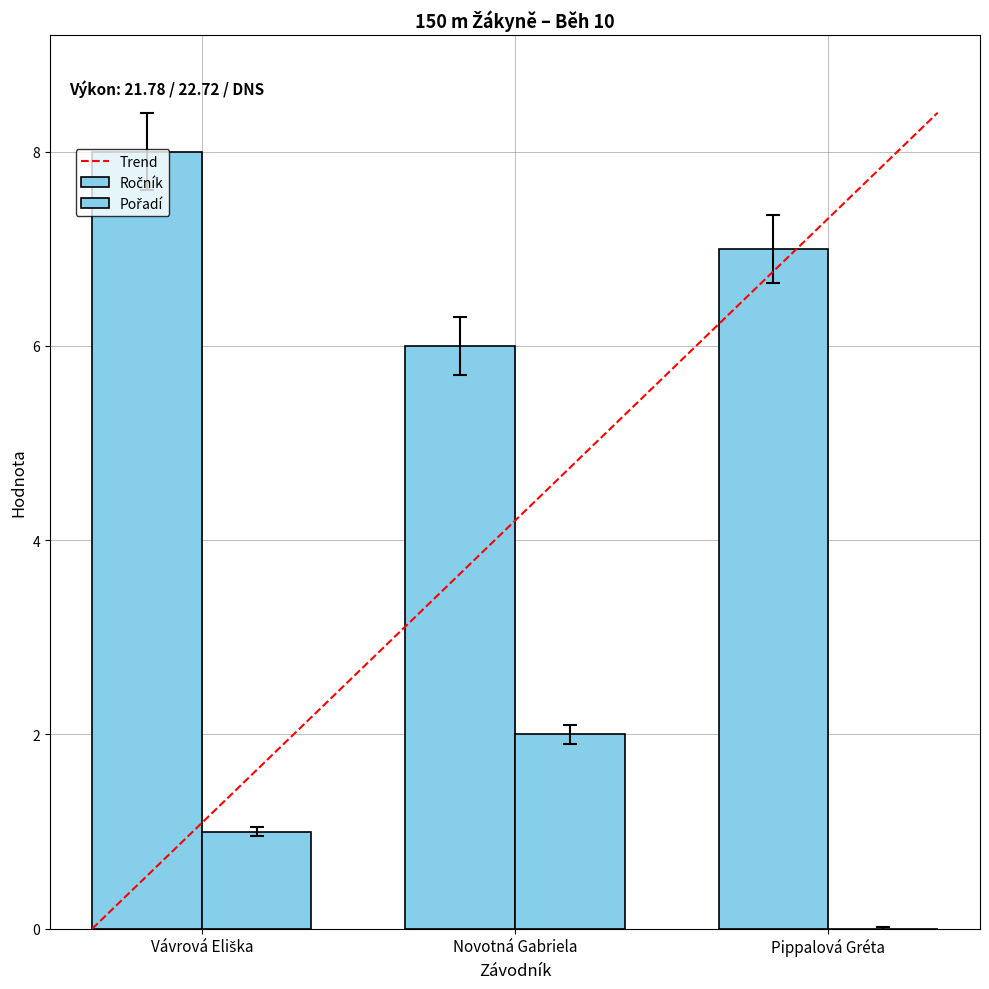

Are the bars grouped side by side (vs. stacked)?

Yes